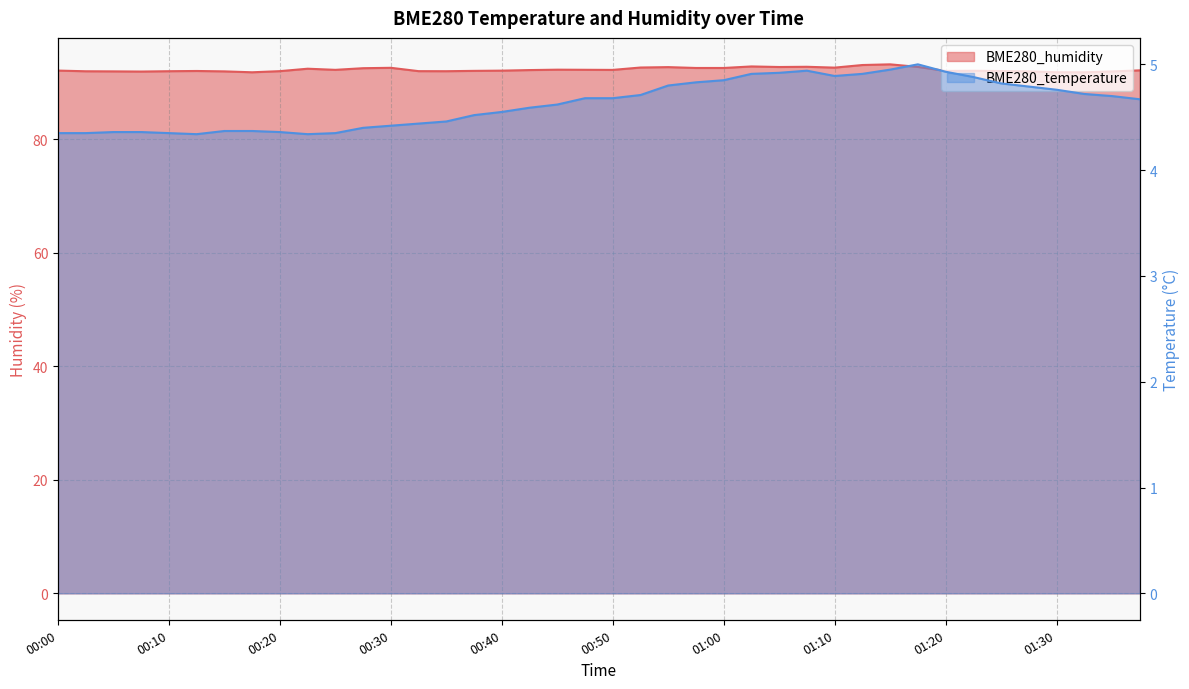

Where is the first local maximum for BME280_humidity?

00:12